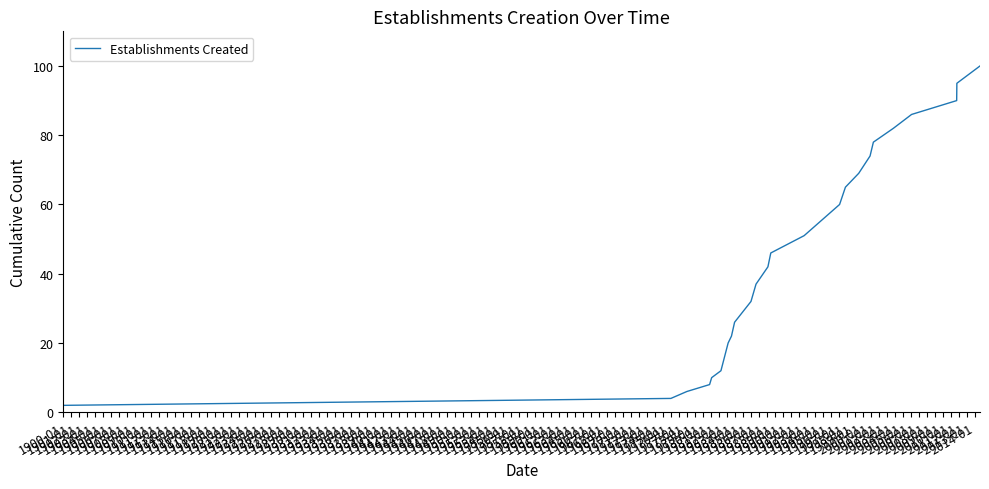

What is the difference between the maximum and minimum values?

98